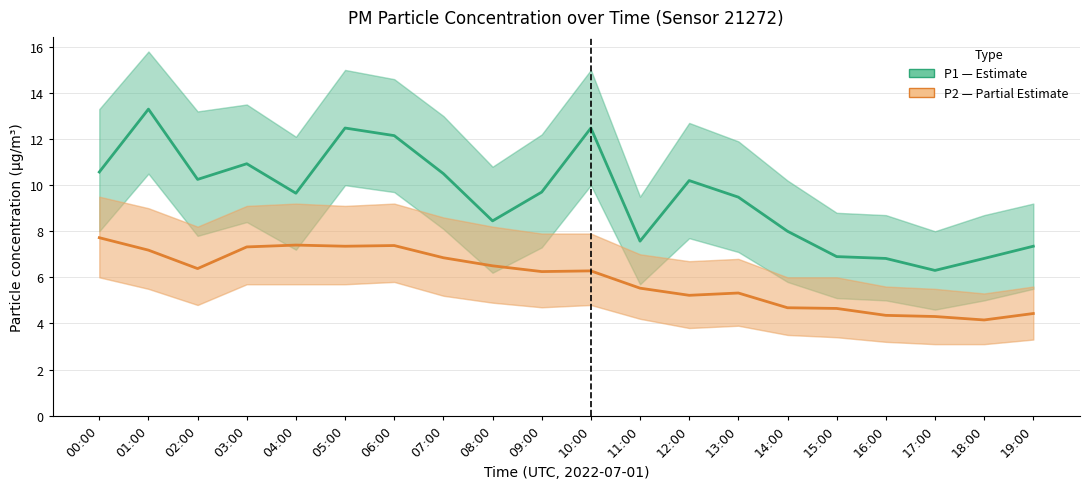

True or false: P2 (PM2.5) and P1 (PM10) intersect in this chart.

False